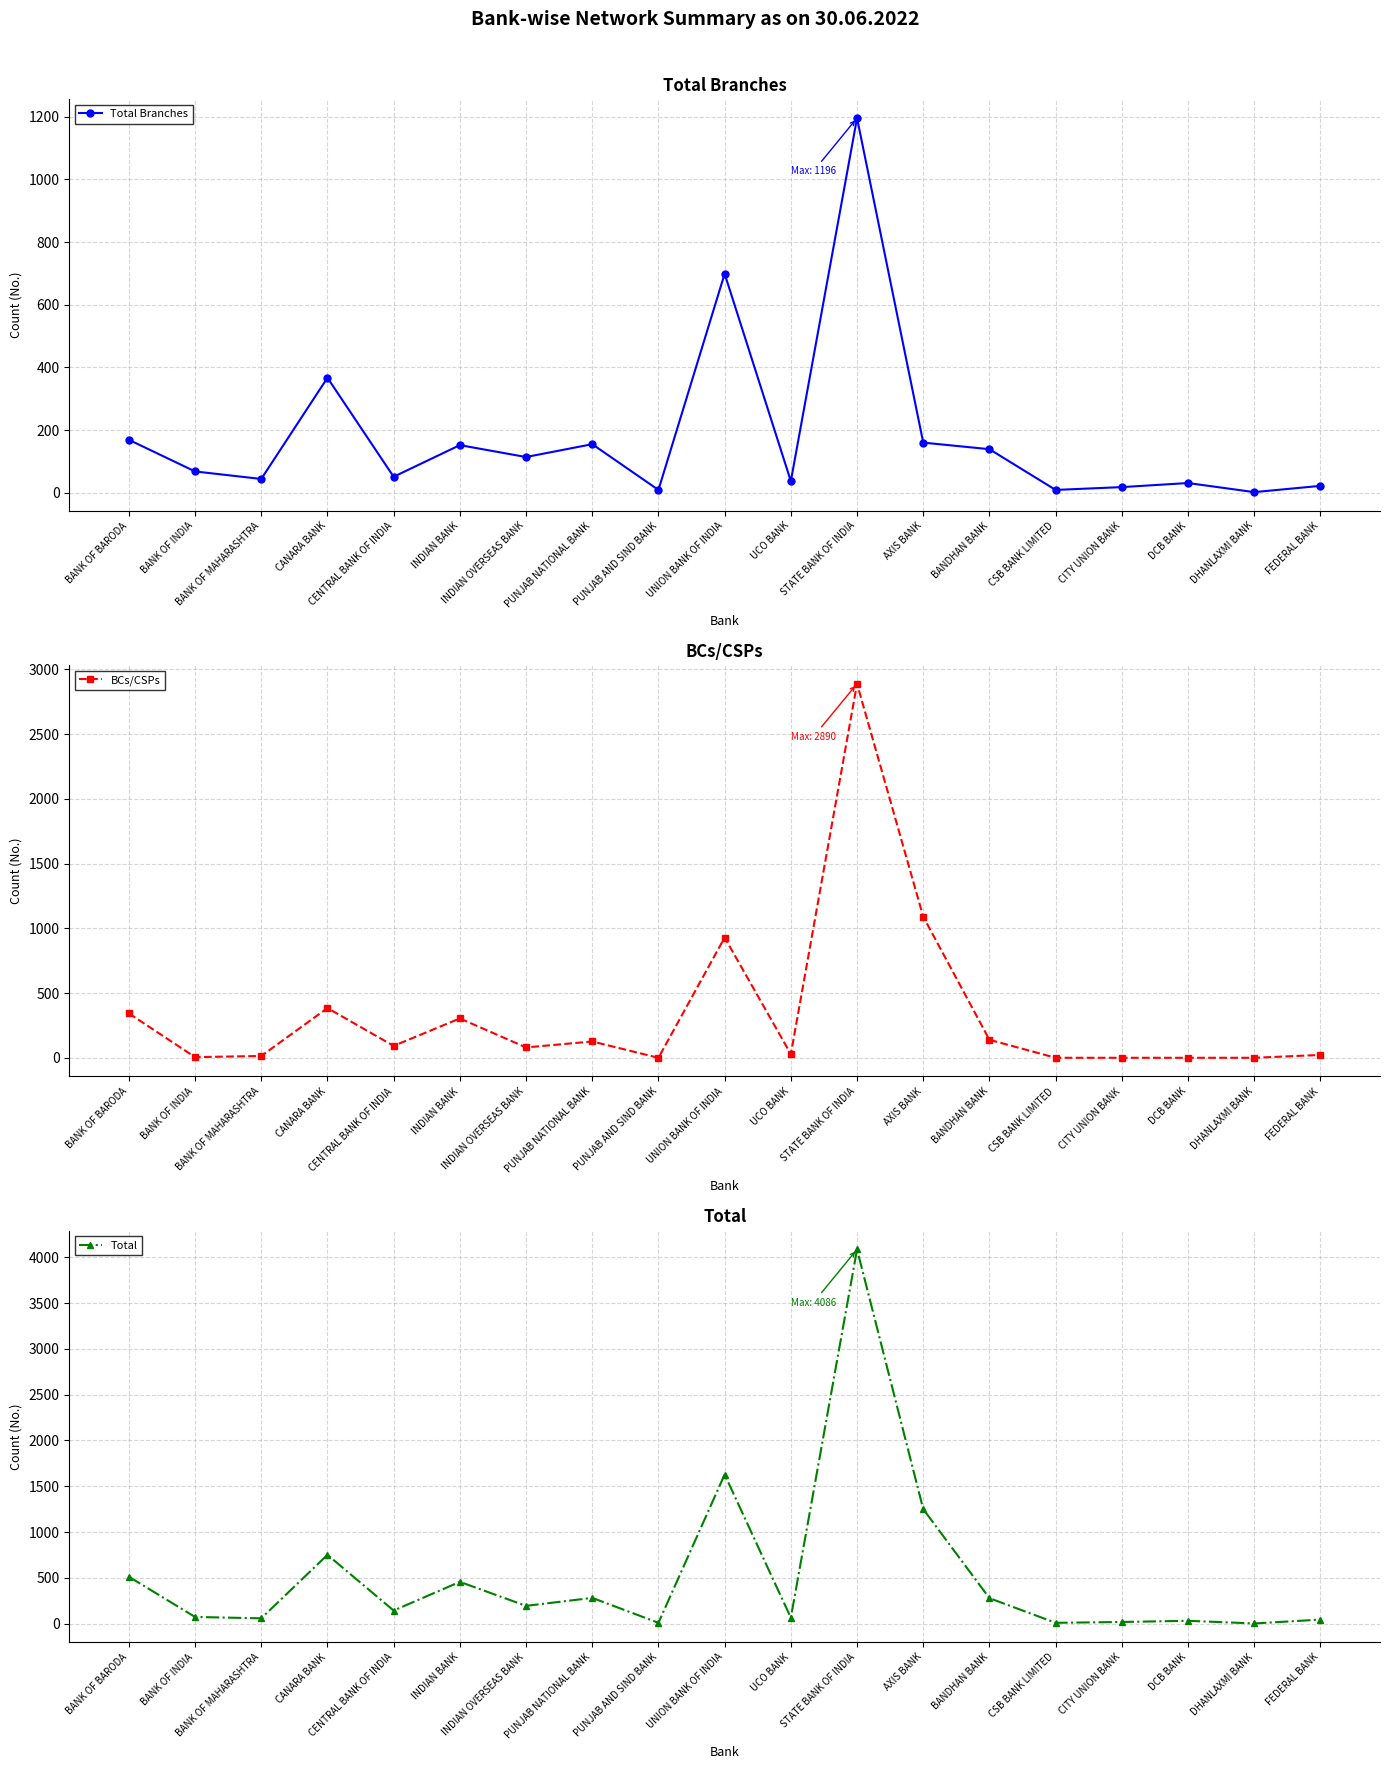

At which category does the chart reach its peak across all series?

STATE BANK OF INDIA